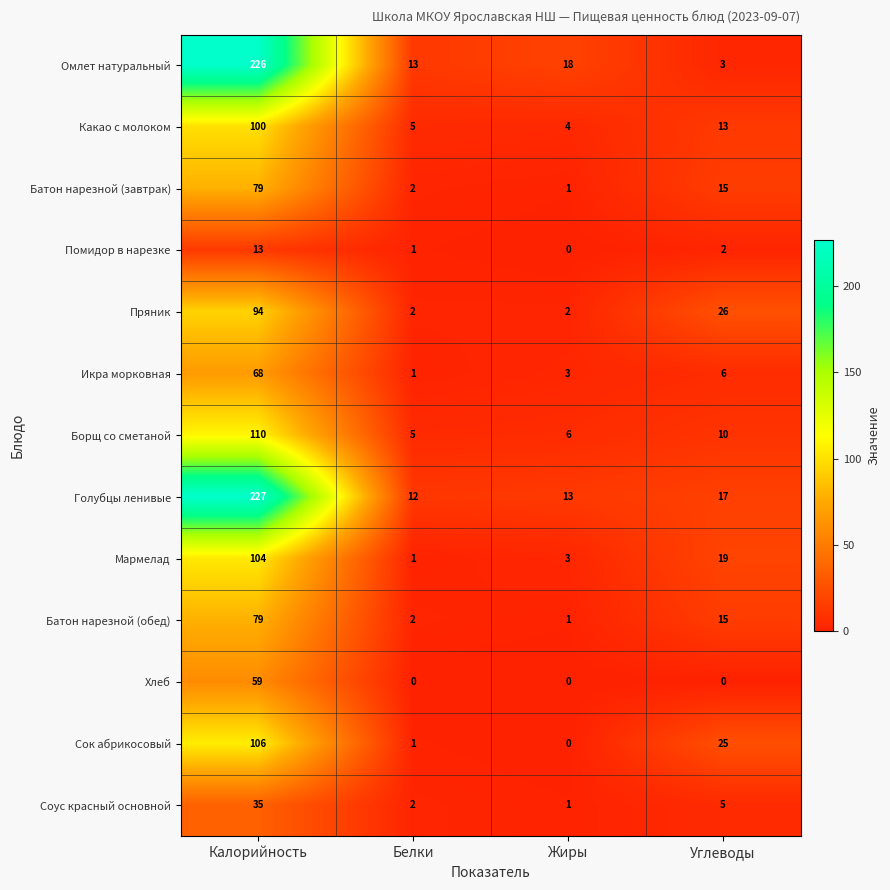

Where does the Пряник series first go above 26?

Калорийность